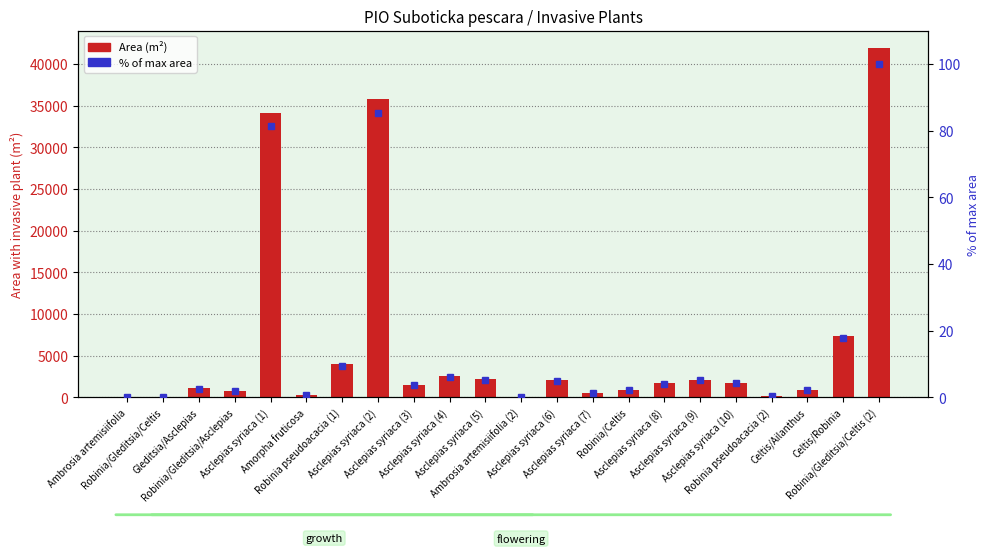

What is the difference between the highest and lowest values at Asclepias syriaca (7)?

568.6